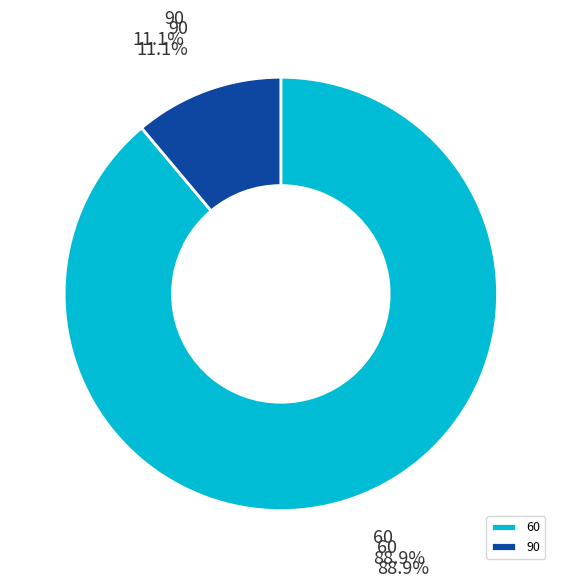

Which slice represents more than half of the pie?

60